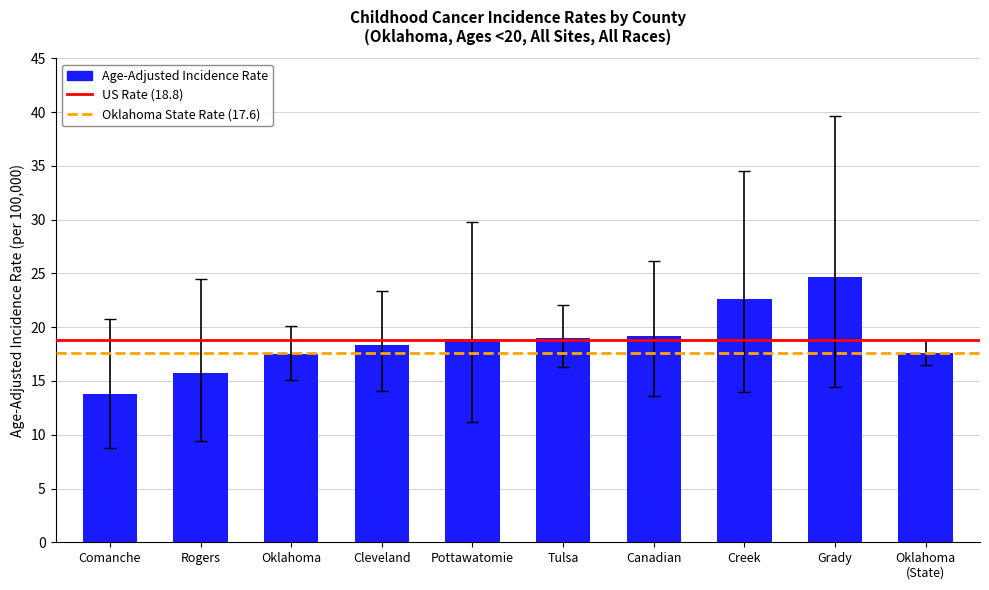

At which label does the data first exceed 18?

Cleveland